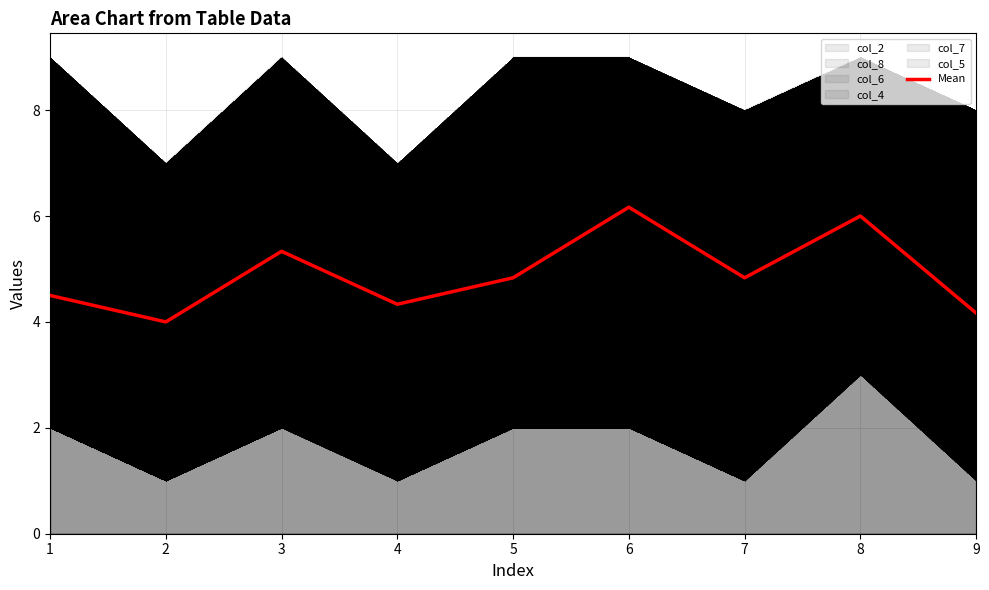

At which label is the value closest to 5?

5